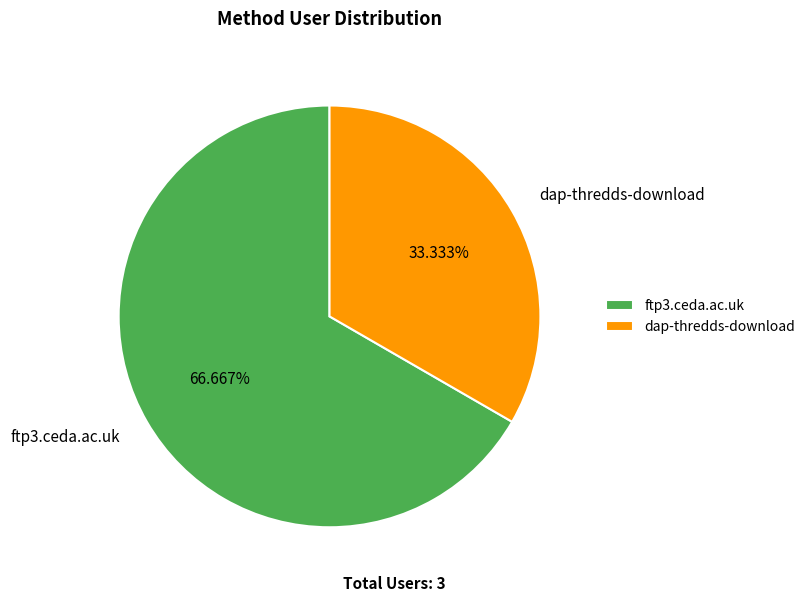

Between dap-thredds-download and ftp3.ceda.ac.uk, which is larger?

ftp3.ceda.ac.uk